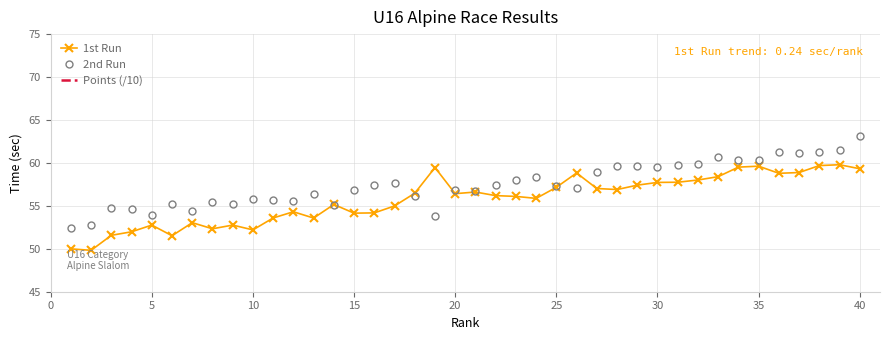

List the series in order of their peak value, lowest first.

Points (/10), 1st Run, 2nd Run